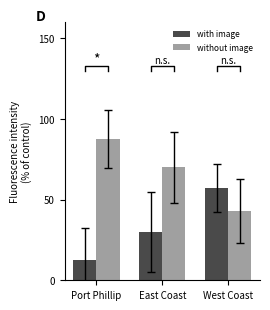

What is the label of the 2nd bar from the left?

East Coast